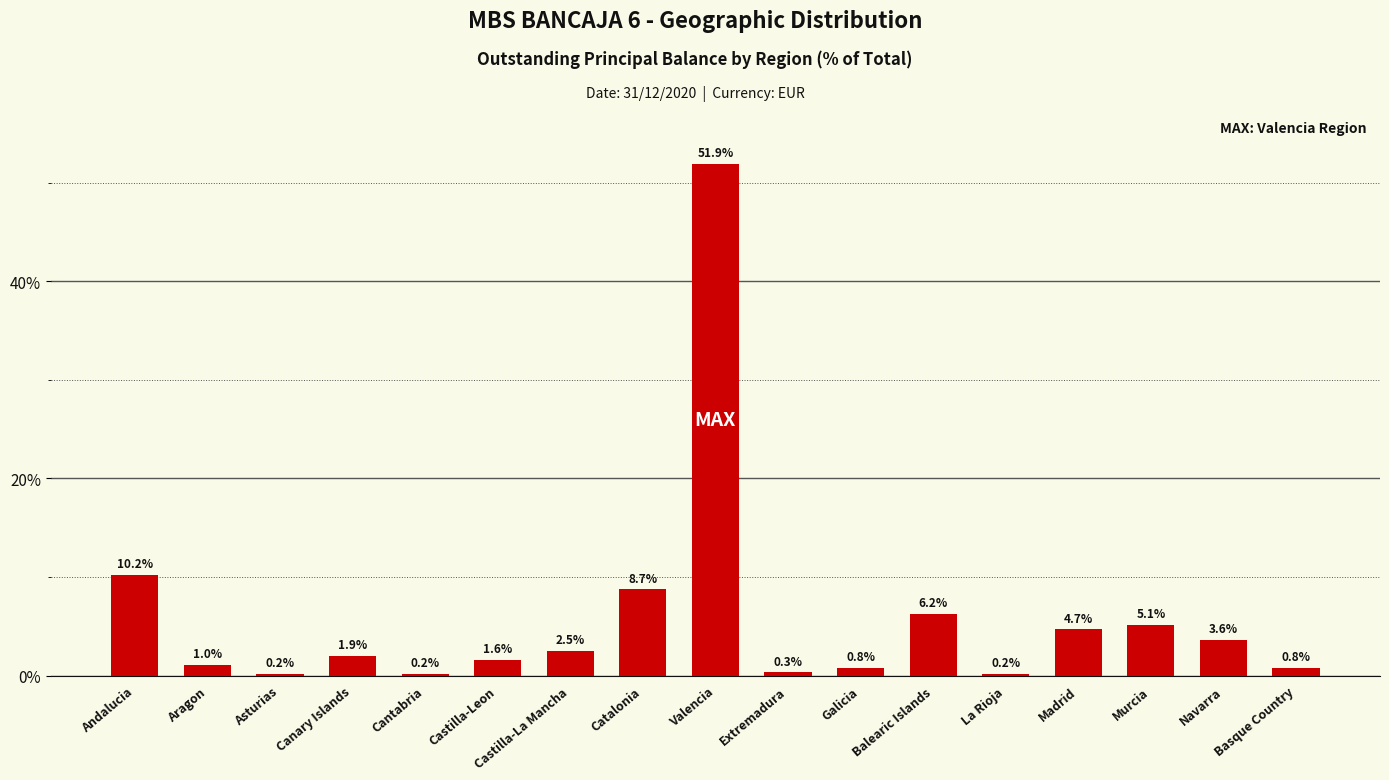

At which label does the data first exceed 1?

Andalucia